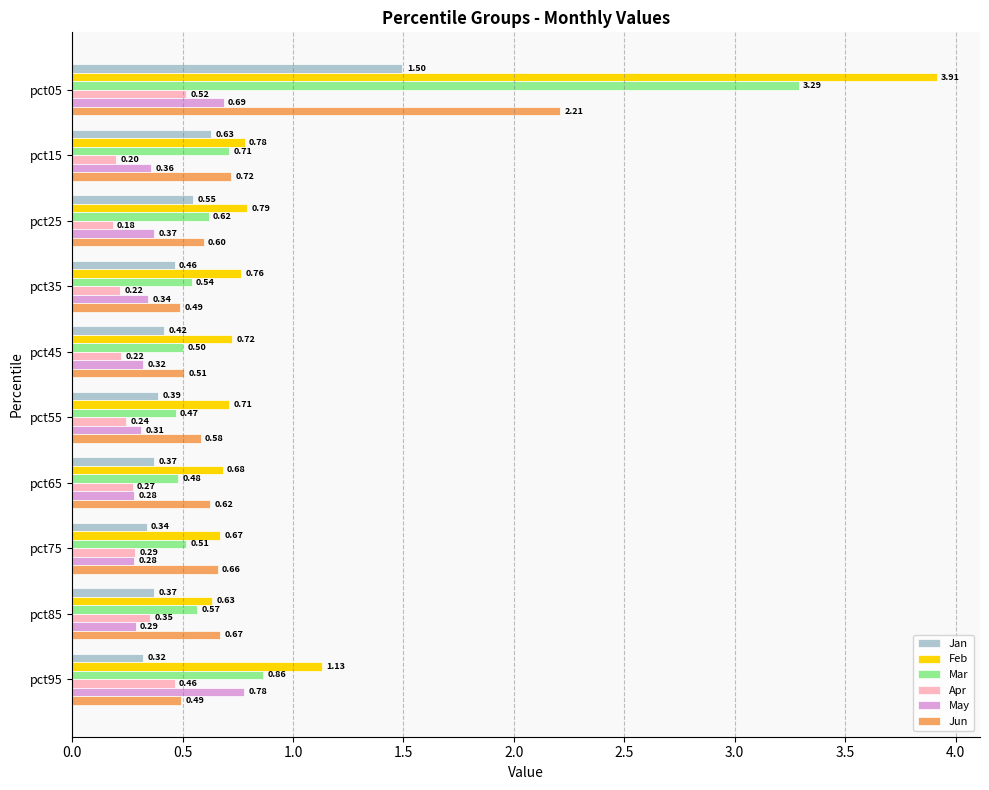

What is the difference between the second highest and minimum values in the Jun series?

0.2